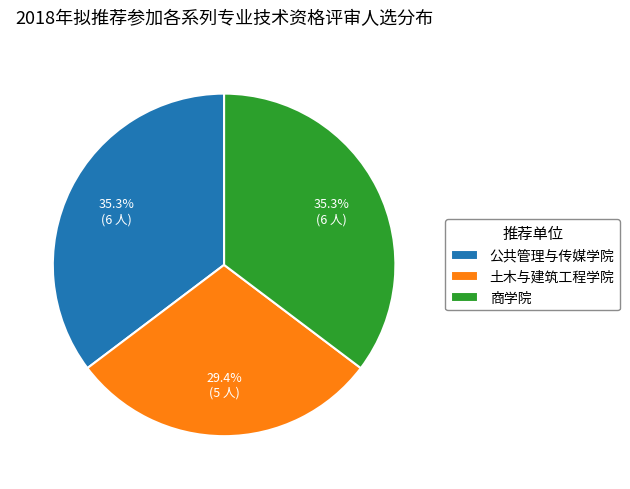

How much of the chart is everything except 土木与建筑工程学院?

70.6%